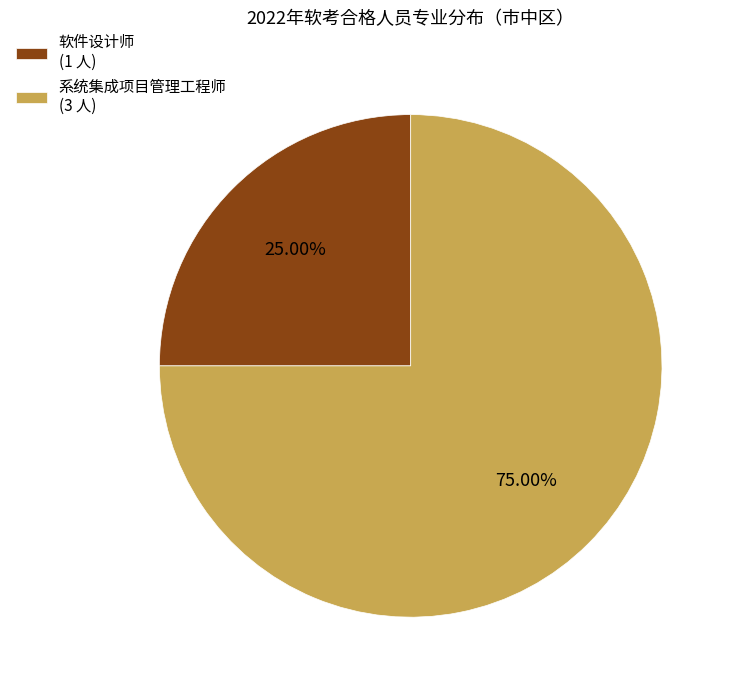

Is 系统集成项目管理工程师 the majority of the pie?

Yes